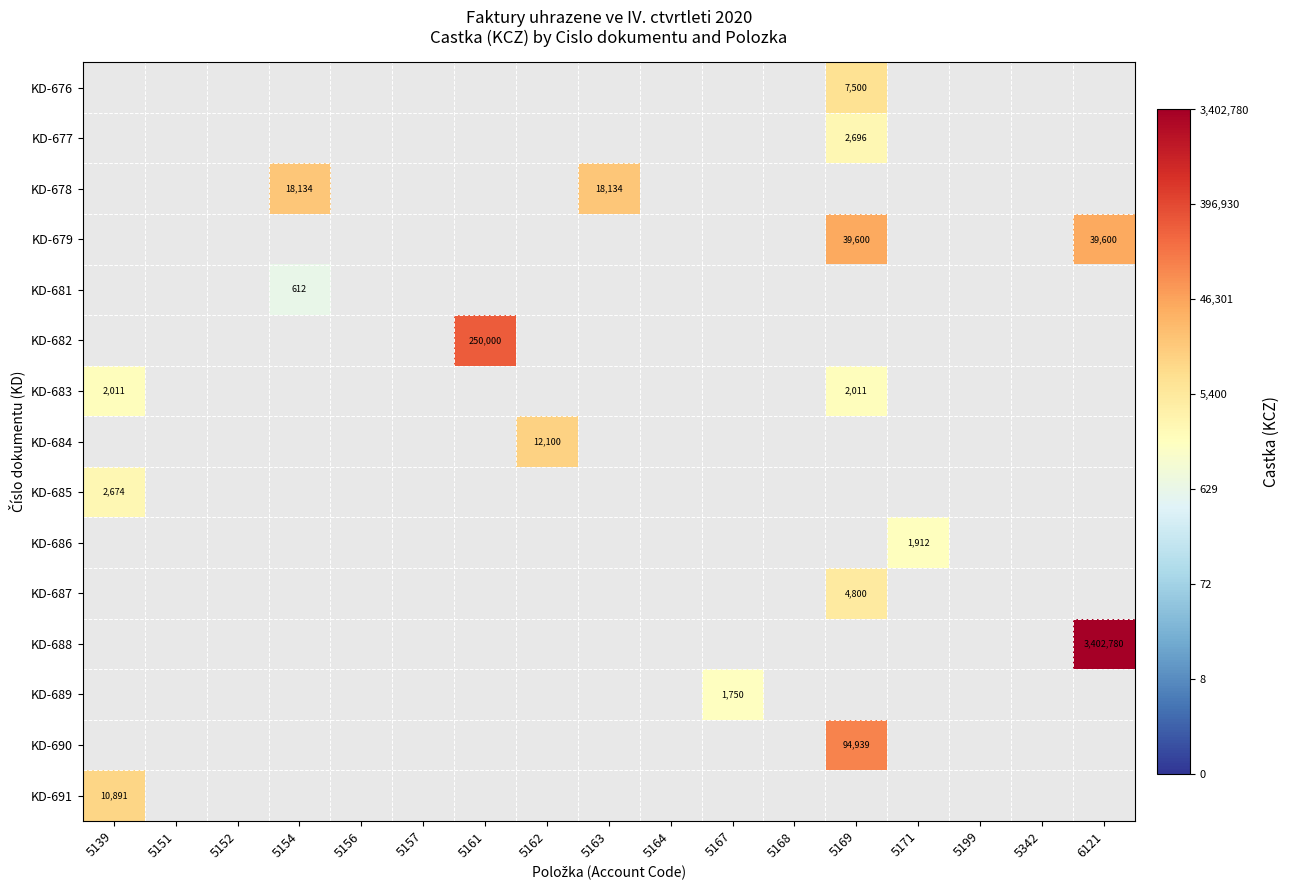

What is the maximum value shown in the chart?

6.5